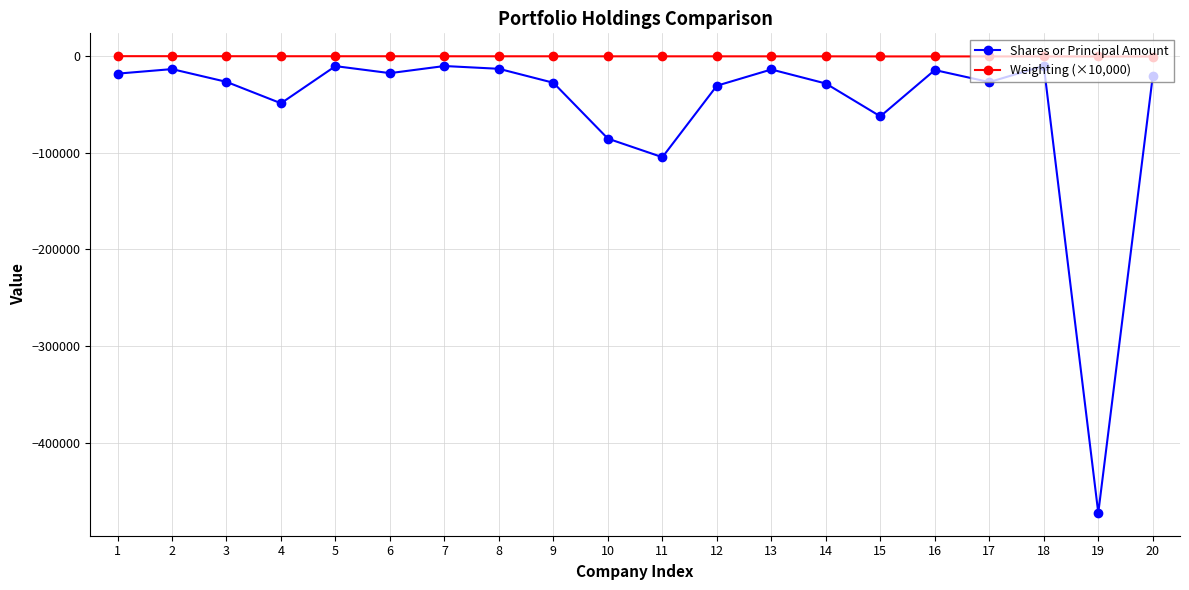

At which category does Shares or Principal Amount reach its first local valley?

4